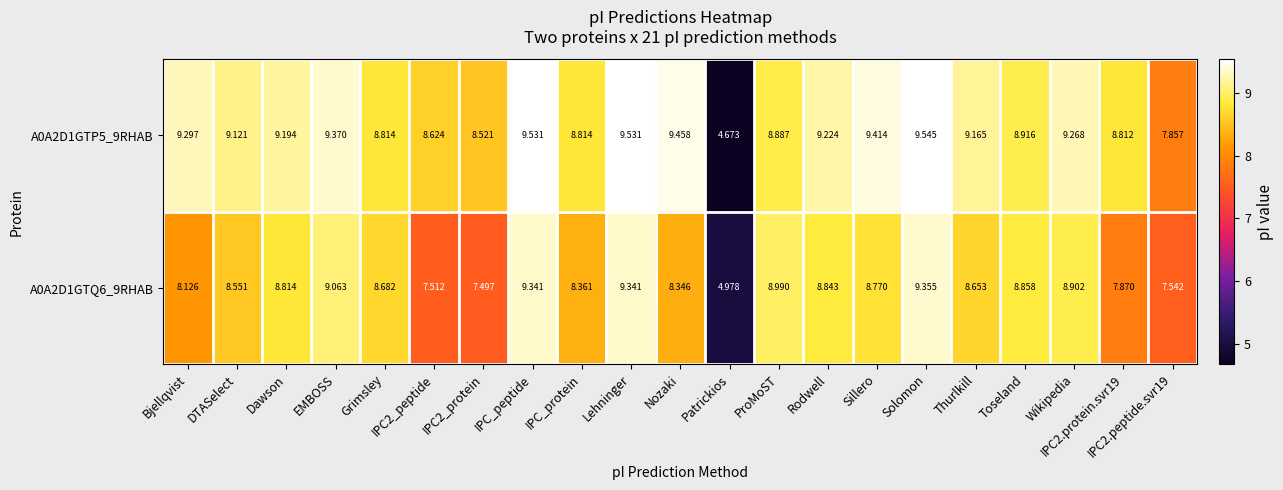

Between EMBOSS and Nozaki, which series saw the biggest shift?

A0A2D1GTQ6_9RHAB